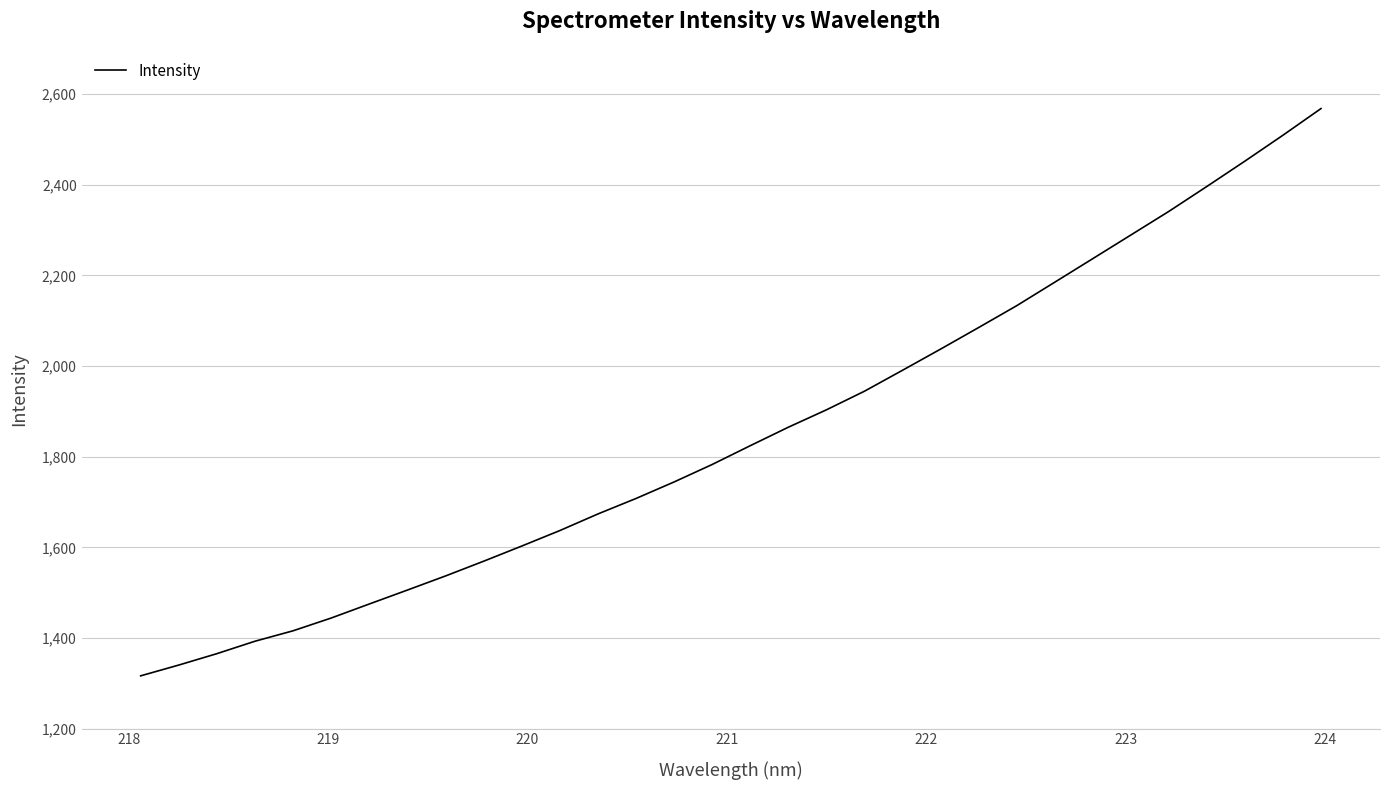

What is the maximum value shown in the chart?

2568.2